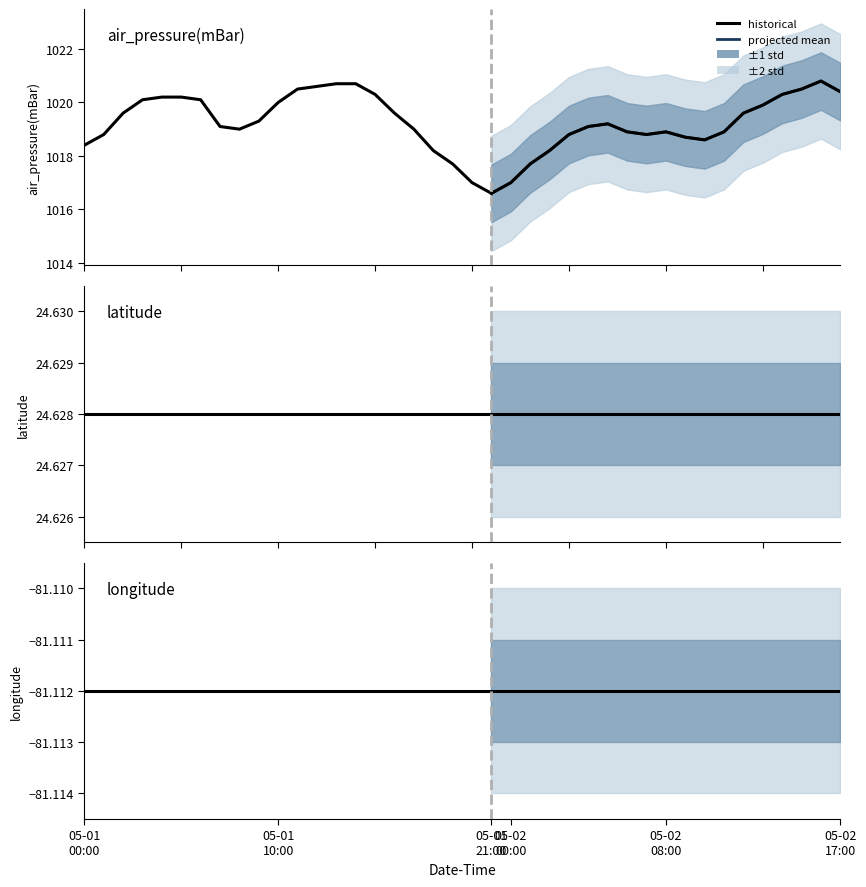

At 2012-05-02T13:00, list the series in order from smallest to largest.

longitude, latitude, air_pressure(mBar)